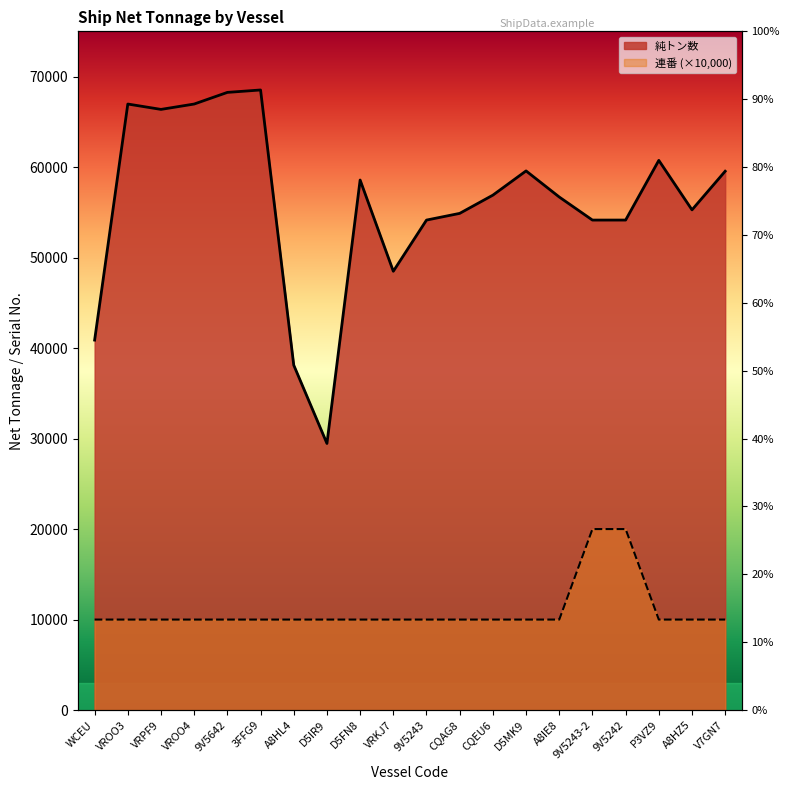

What value does the 連番 series have at 9V5642, to the nearest 10?

10000